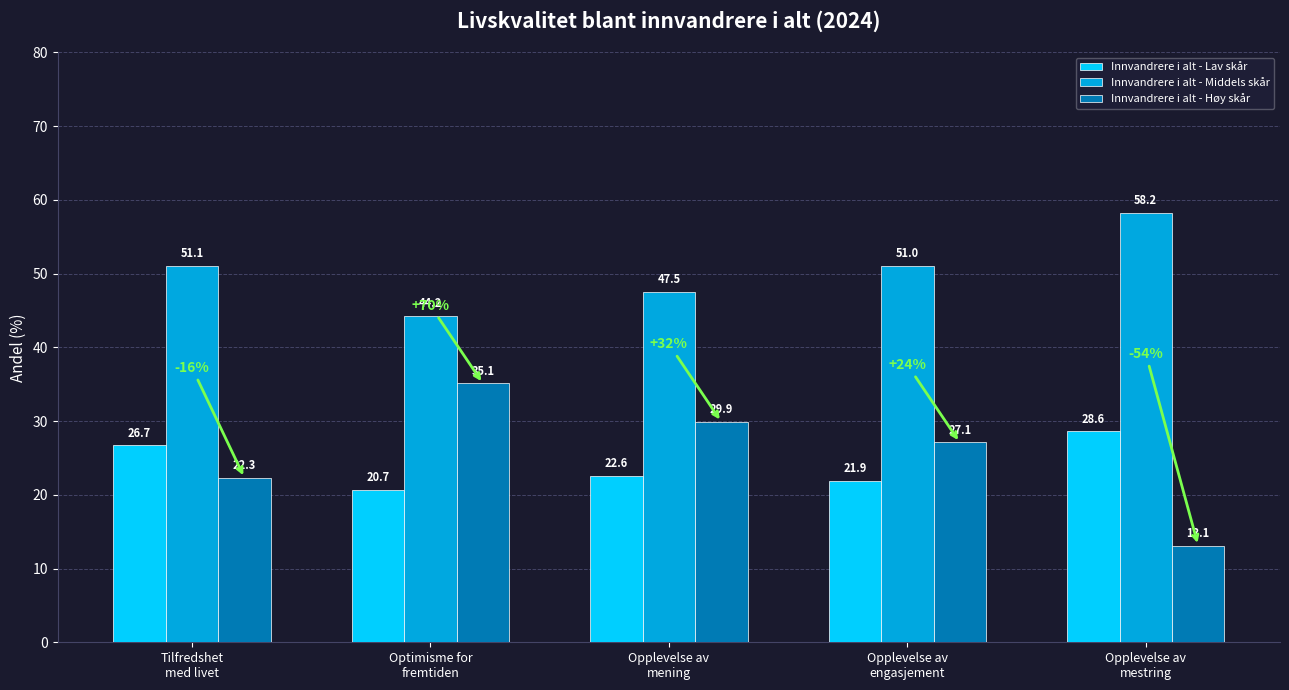

Rank the series at Opplevelse av
mestring from lowest to highest value.

Innvandrere i alt - Høy skår, Innvandrere i alt - Lav skår, Innvandrere i alt - Middels skår